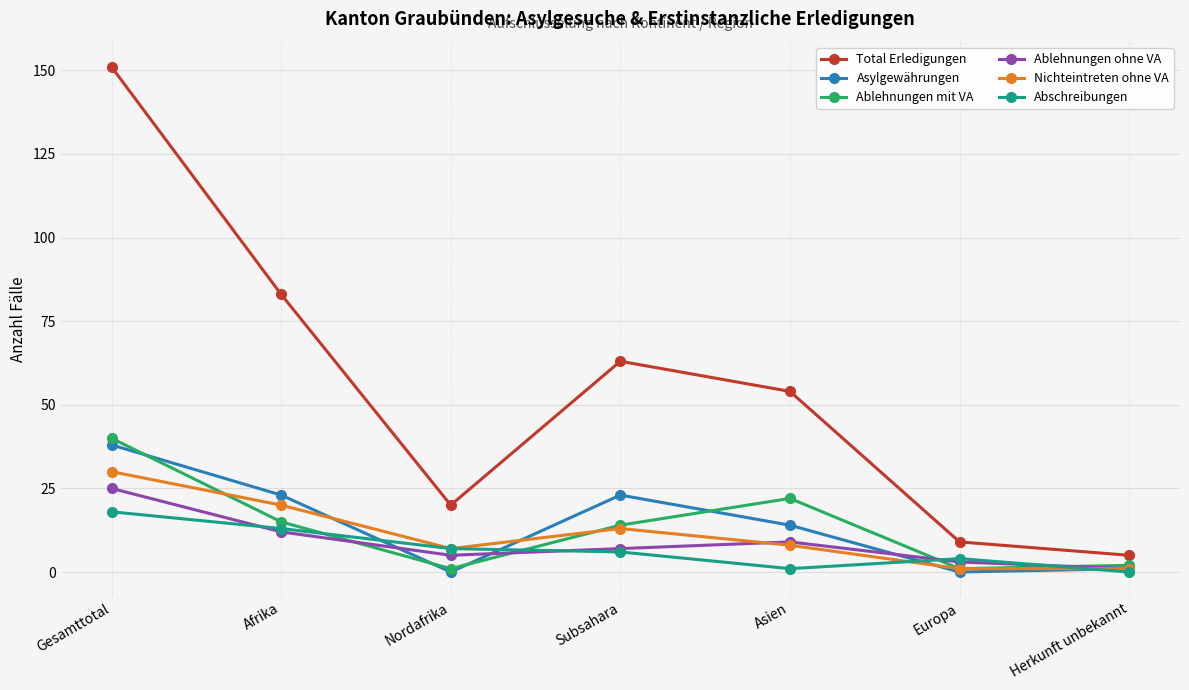

True or false: Nichteintreten ohne VA has a value of 1 at Europa.

True